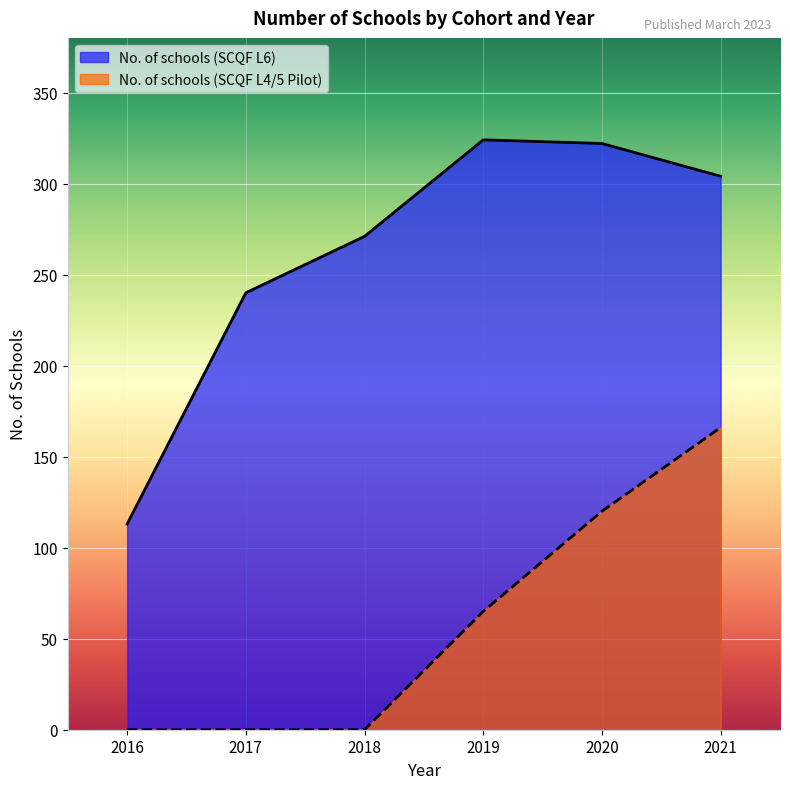

Which series has the largest total across all categories?

No. of schools (SCQF L6)